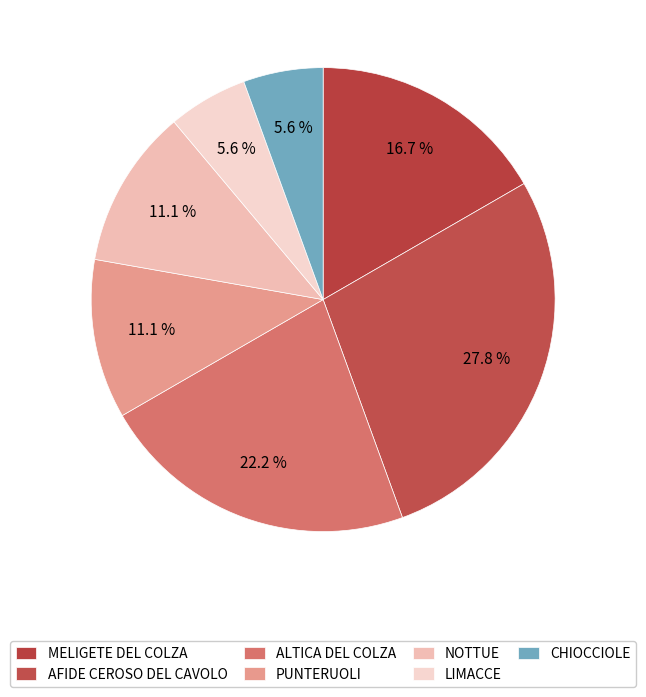

How many segments does this pie chart have?

7